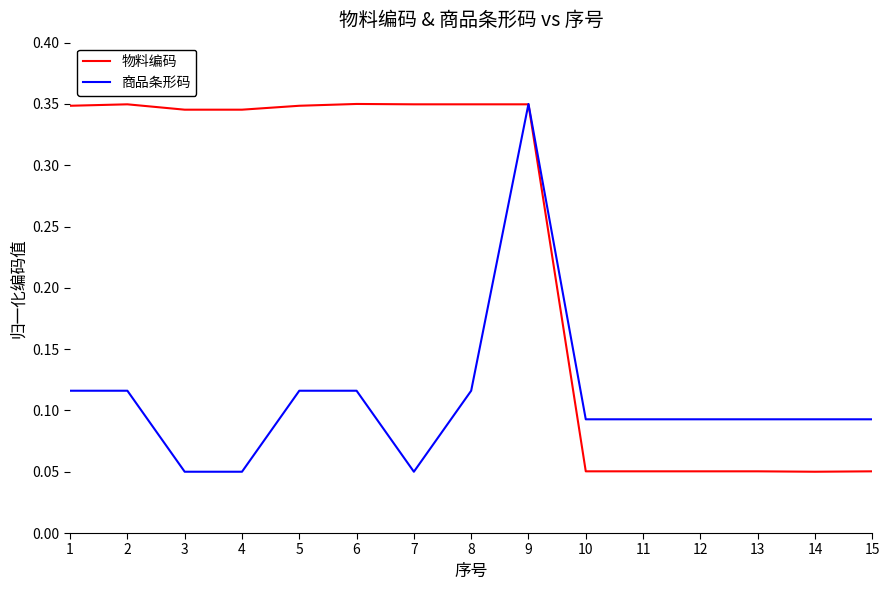

The value of 物料编码 at 6 is 0.1. True or false?

False